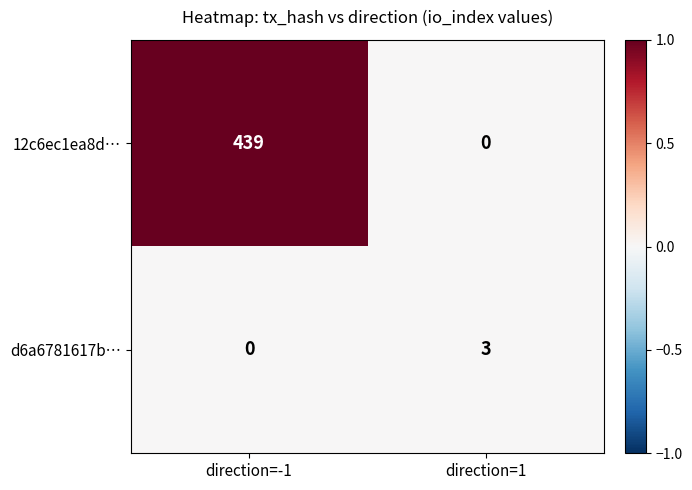

Count the number of categories in the chart.

2